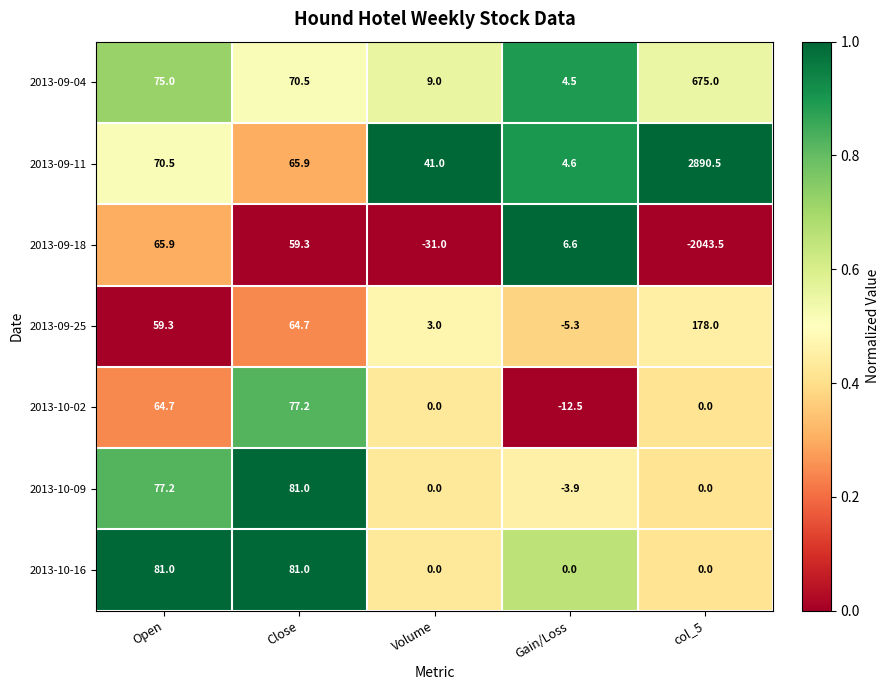

Is it true that 2013-10-02 equals -36.0 at col_5?

False